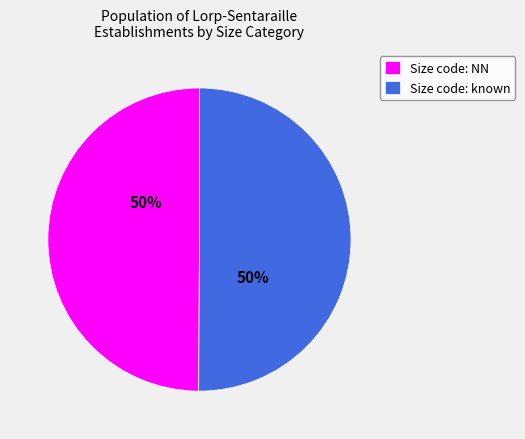

Is it true that Size code: NN is 50% of the pie?

True